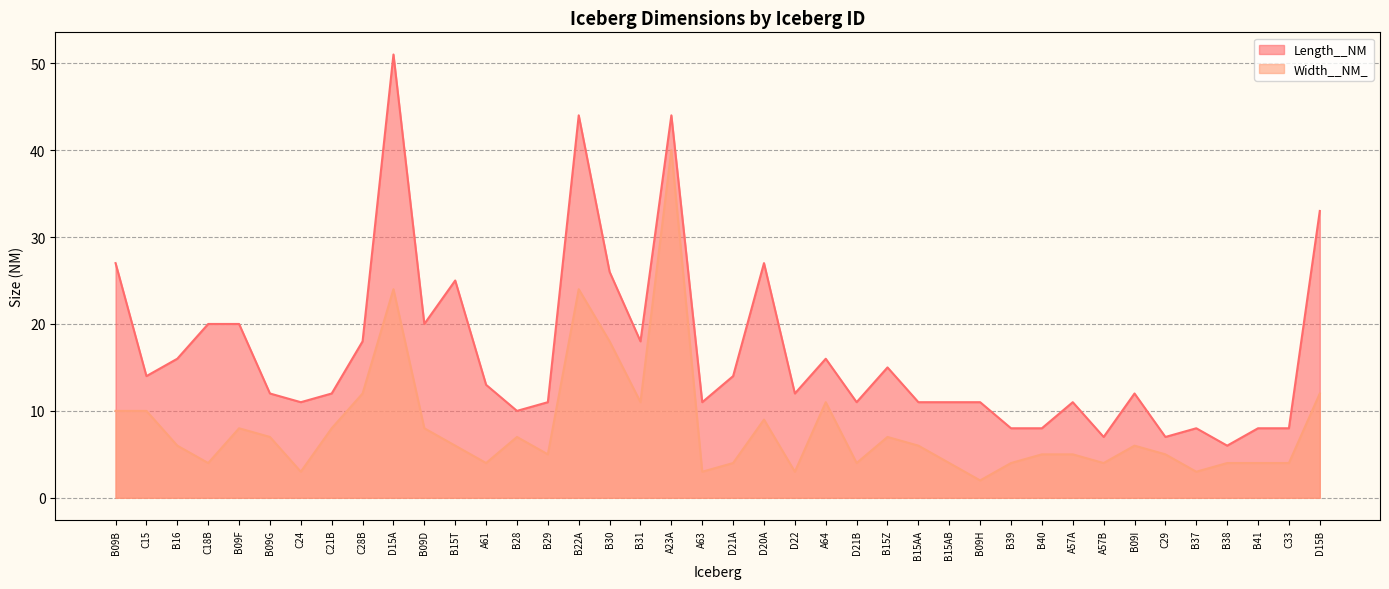

Rank the series by their maximum value, from highest to lowest.

Length__NM, Width__NM_